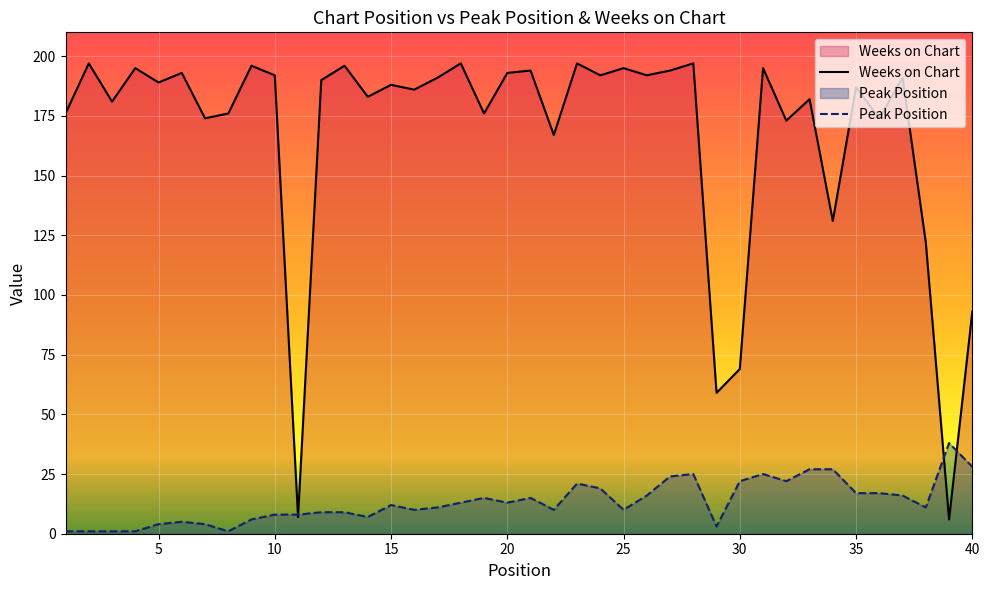

True or false: Weeks on Chart has a value of 57 at 33.

False